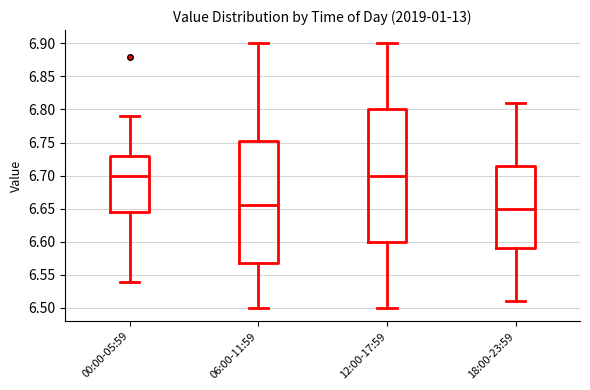

Comparing the boxes themselves (not the whiskers), which one is the tallest?

12:00-17:59